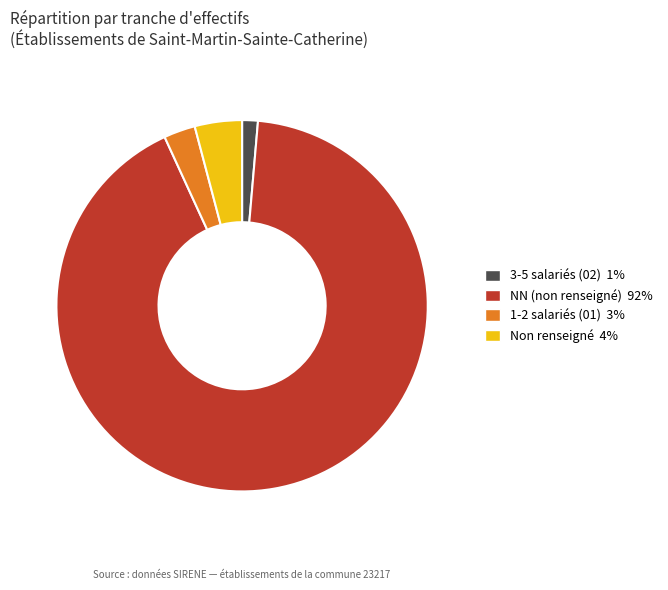

Is there any slice that represents more than half of the pie?

Yes